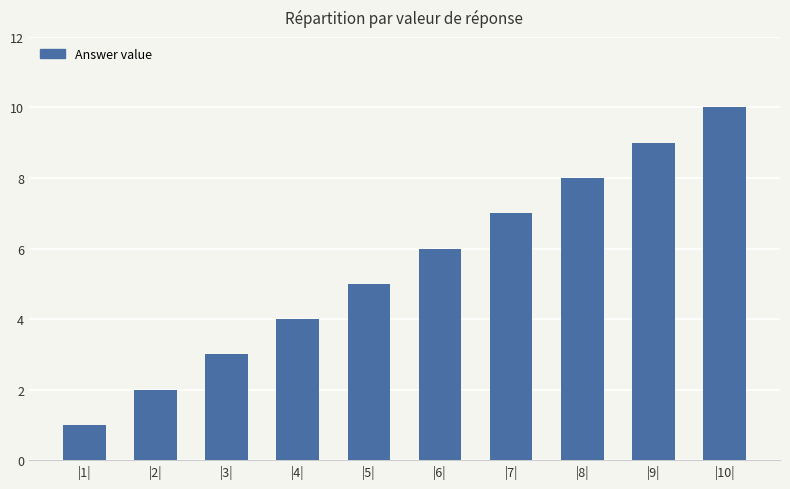

Does the chart contain stacked bars?

No